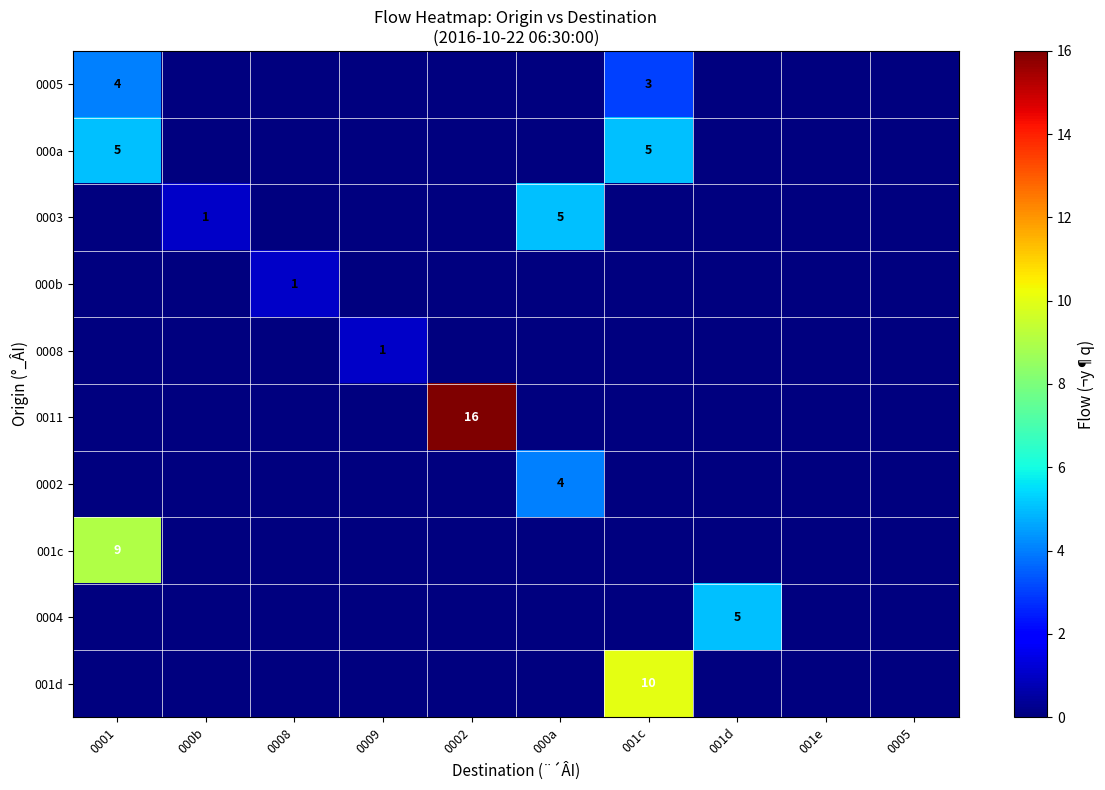

Rank the series by their maximum value, from highest to lowest.

0011, 001d, 001c, 000a, 0003, 0004, 0005, 0002, 000b, 0008